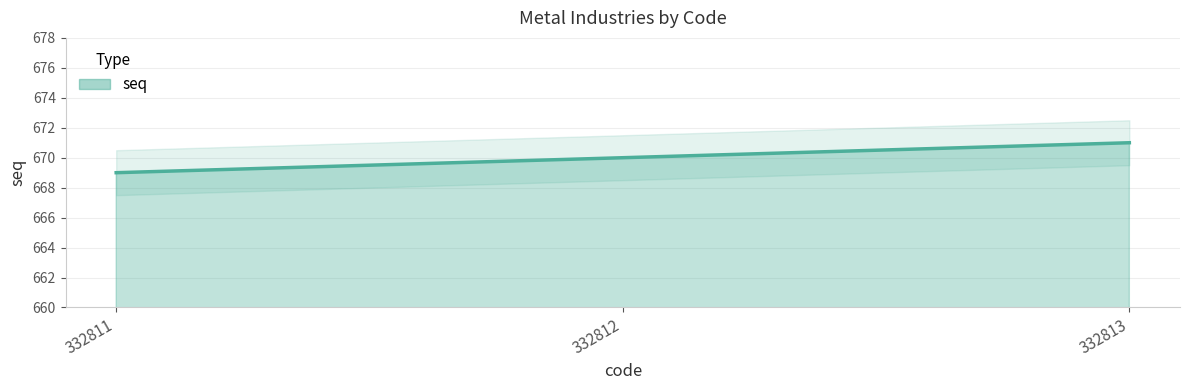

What is the sum of all values?

2010